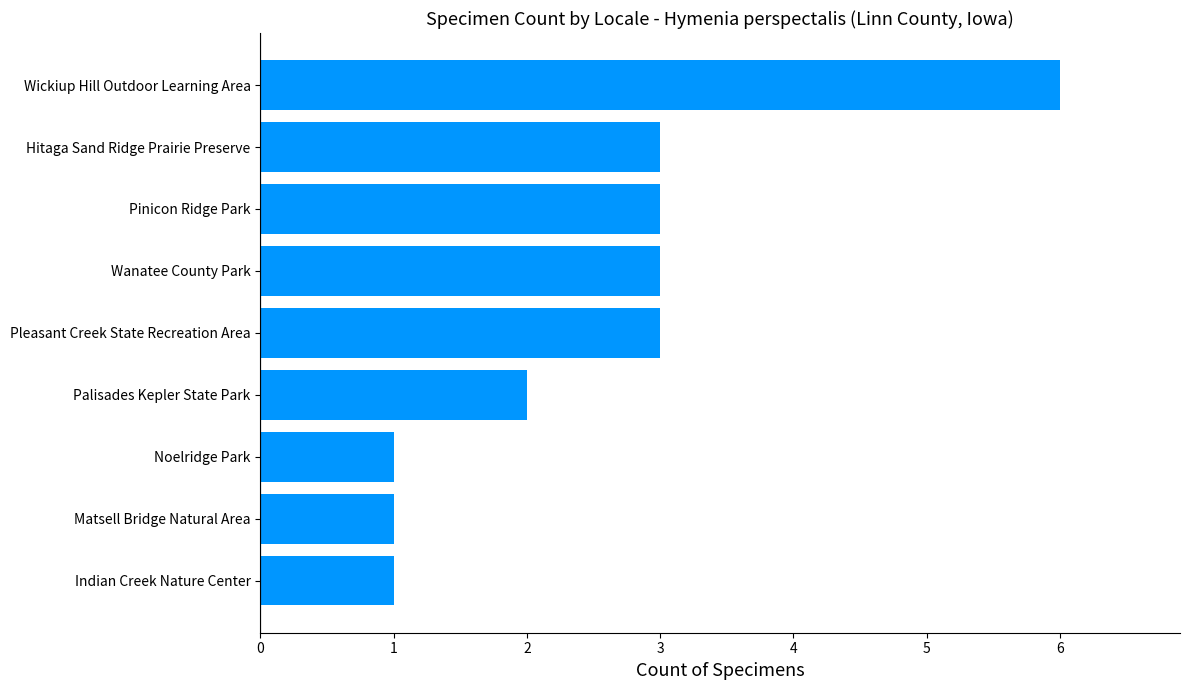

True or false: the data shows 1 at Matsell Bridge Natural Area.

True